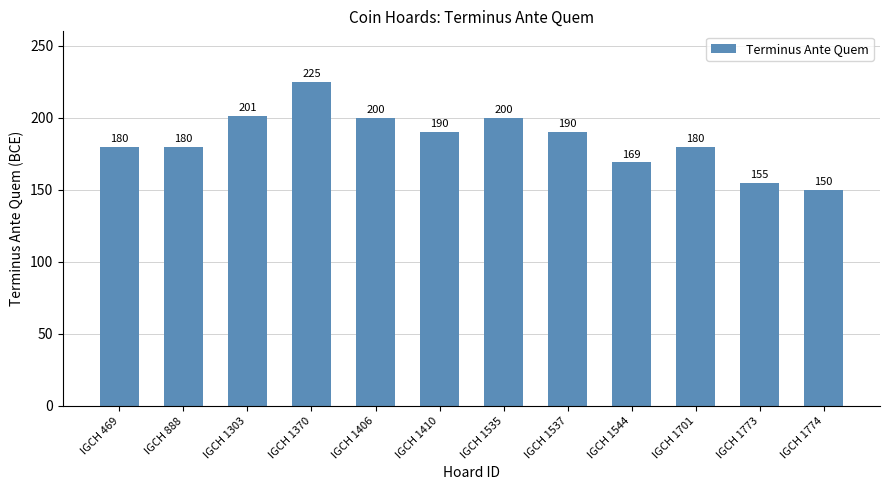

Which label corresponds to the largest value in the chart?

IGCH 1370